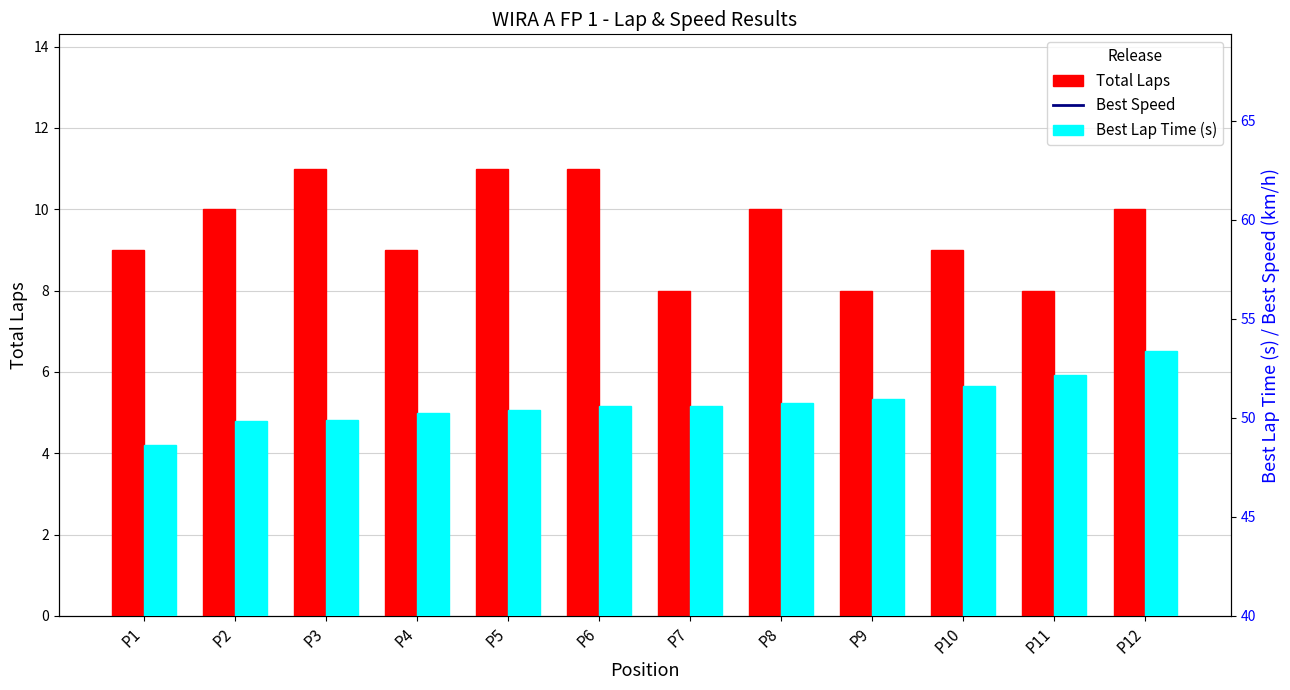

What is the sum of all Best Speed values?

940.3